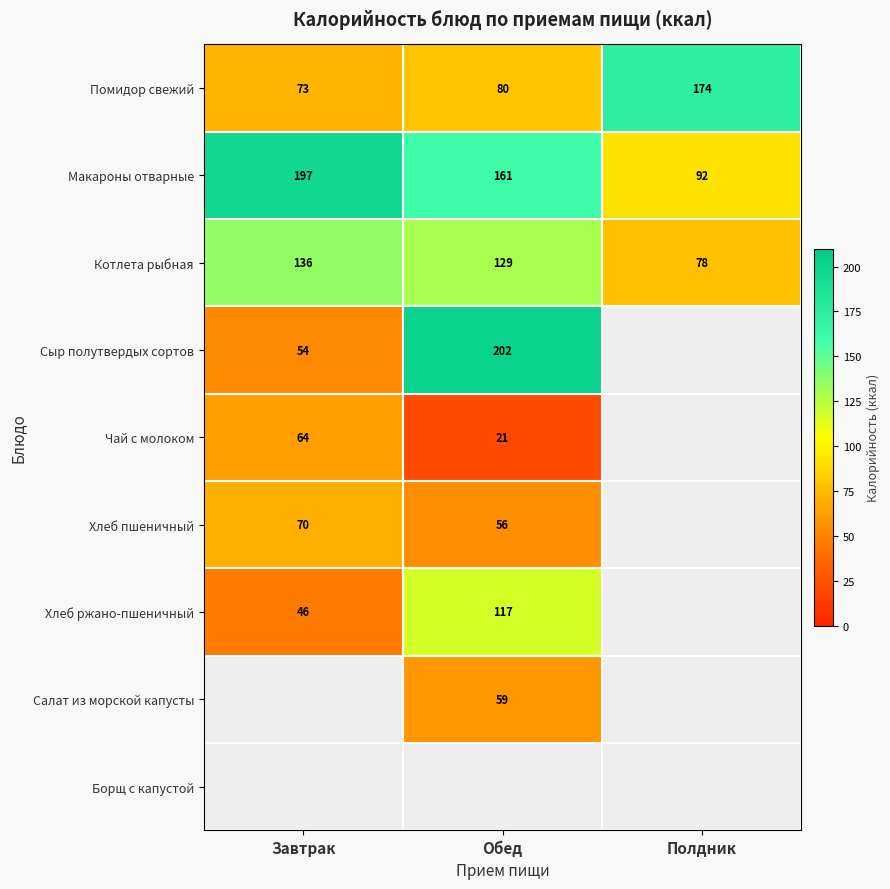

At which category is the sum across all series the highest?

Обед